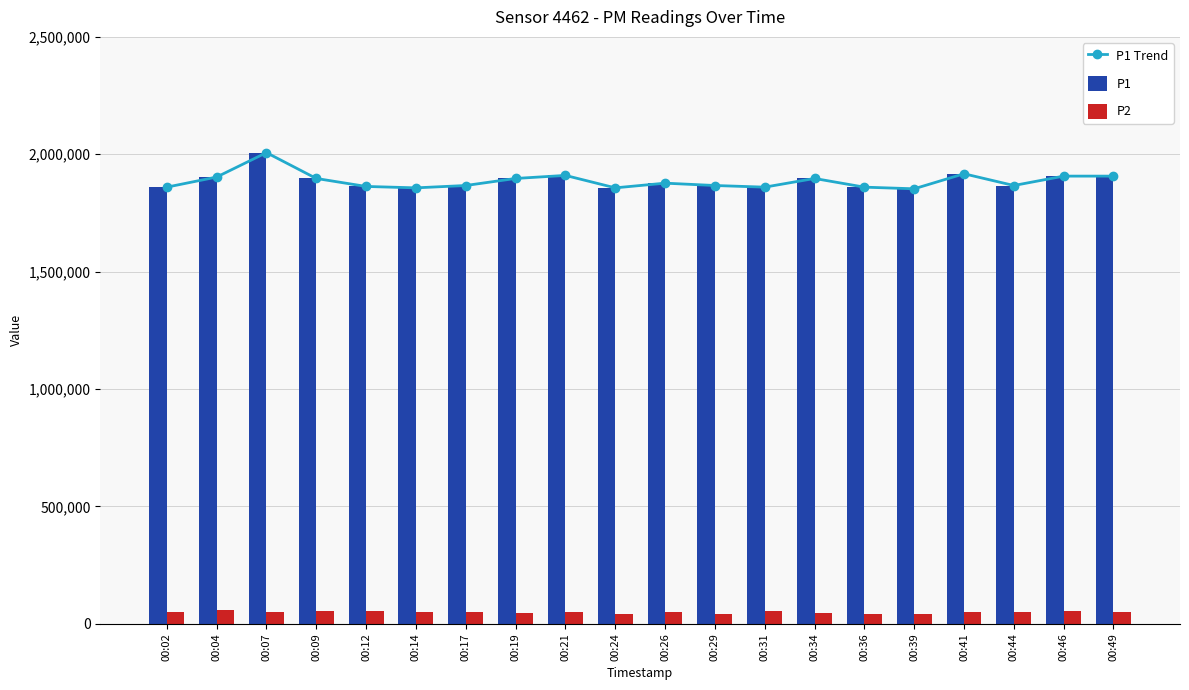

Reading left to right, extract all data points from this chart.

P1 Trend: 00:02=1860000.0	00:04=1903000.0	00:07=2007000.0	00:09=1897000.0	00:12=1863000.0	00:14=1857000.0	00:17=1867000.0	00:19=1897000.0	00:21=1910000.0	00:24=1857000.0	00:26=1877000.0	00:29=1867000.0	00:31=1860000.0	00:34=1897000.0	00:36=1860000.0	00:39=1853000.0	00:41=1917000.0	00:44=1867000.0	00:46=1907000.0	00:49=1907000.0
P1: 00:02=1860000.0	00:04=1903000.0	00:07=2007000.0	00:09=1897000.0	00:12=1863000.0	00:14=1857000.0	00:17=1867000.0	00:19=1897000.0	00:21=1910000.0	00:24=1857000.0	00:26=1877000.0	00:29=1867000.0	00:31=1860000.0	00:34=1897000.0	00:36=1860000.0	00:39=1853000.0	00:41=1917000.0	00:44=1867000.0	00:46=1907000.0	00:49=1907000.0
P2: 00:02=50000.0	00:04=58500.0	00:07=50000.0	00:09=55000.0	00:12=53500.0	00:14=50000.0	00:17=50000.0	00:19=45000.0	00:21=50000.0	00:24=43500.0	00:26=50000.0	00:29=40000.0	00:31=55000.0	00:34=45000.0	00:36=40000.0	00:39=40000.0	00:41=50000.0	00:44=48500.0	00:46=55000.0	00:49=50000.0